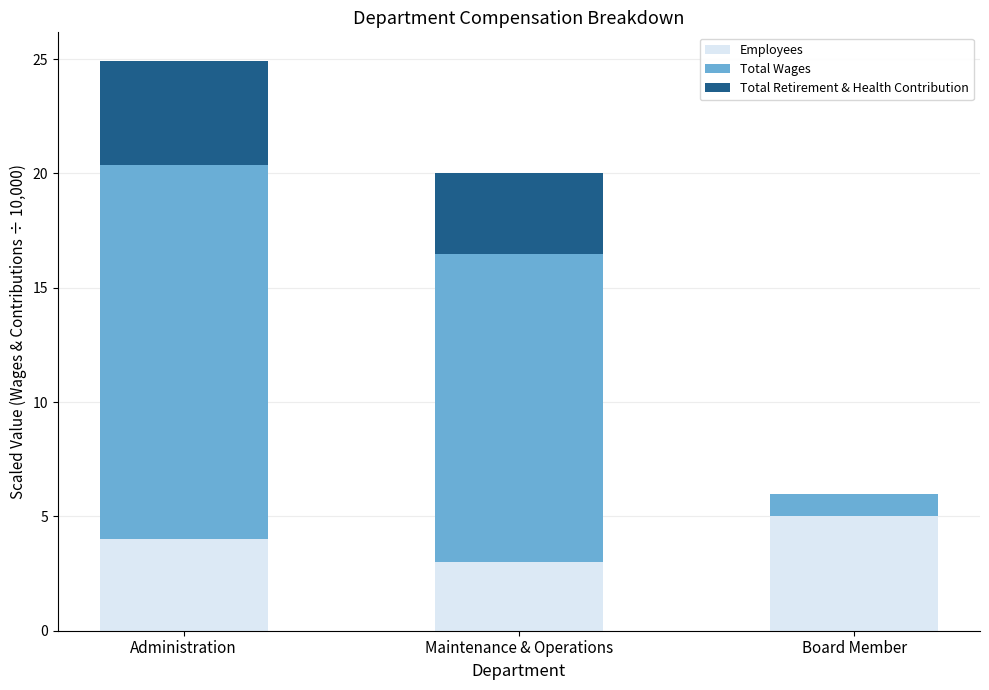

The Employees series shows 1.6 at Maintenance & Operations. True or false?

False